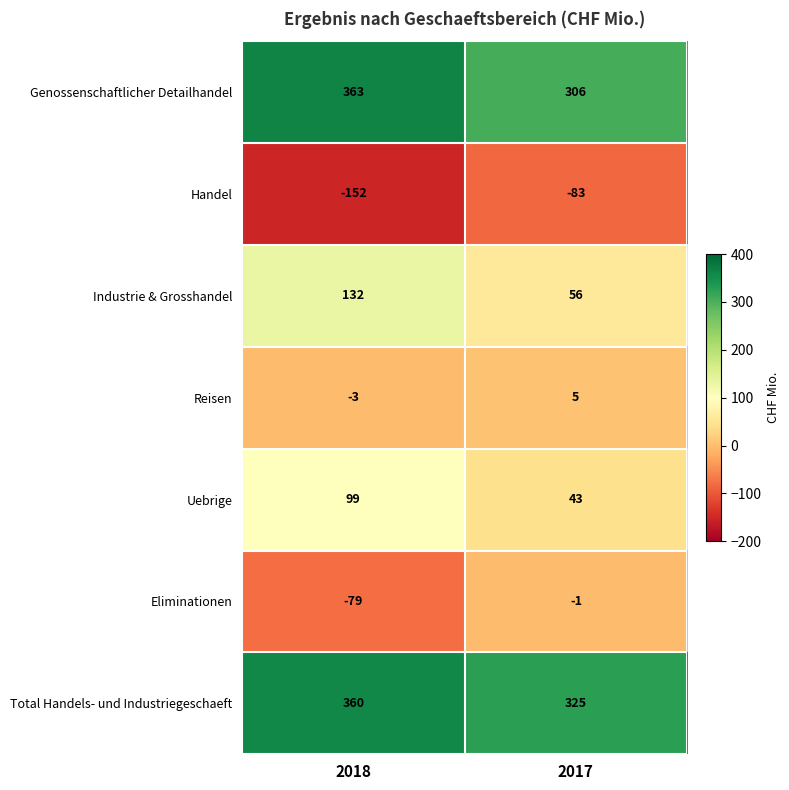

How many series are shown in this chart?

7